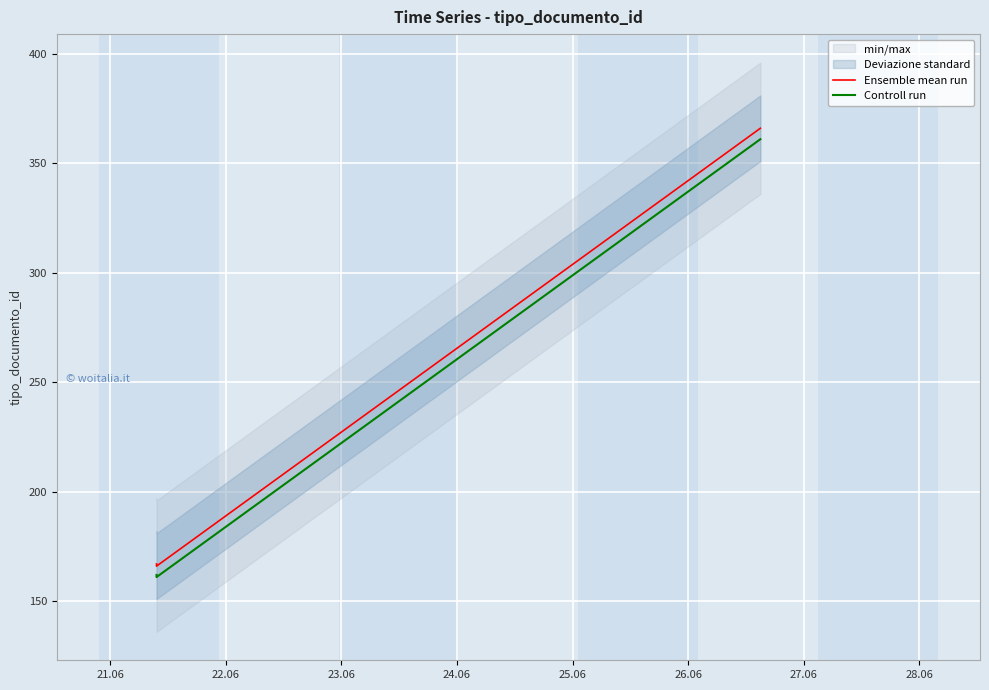

What is the value of the Ensemble mean run point at the 1st from the left?

167